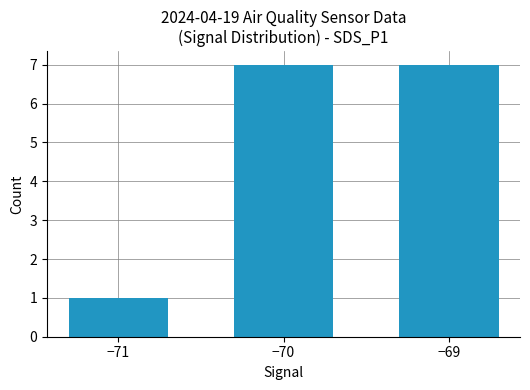

What is the minimum value shown in the chart?

1